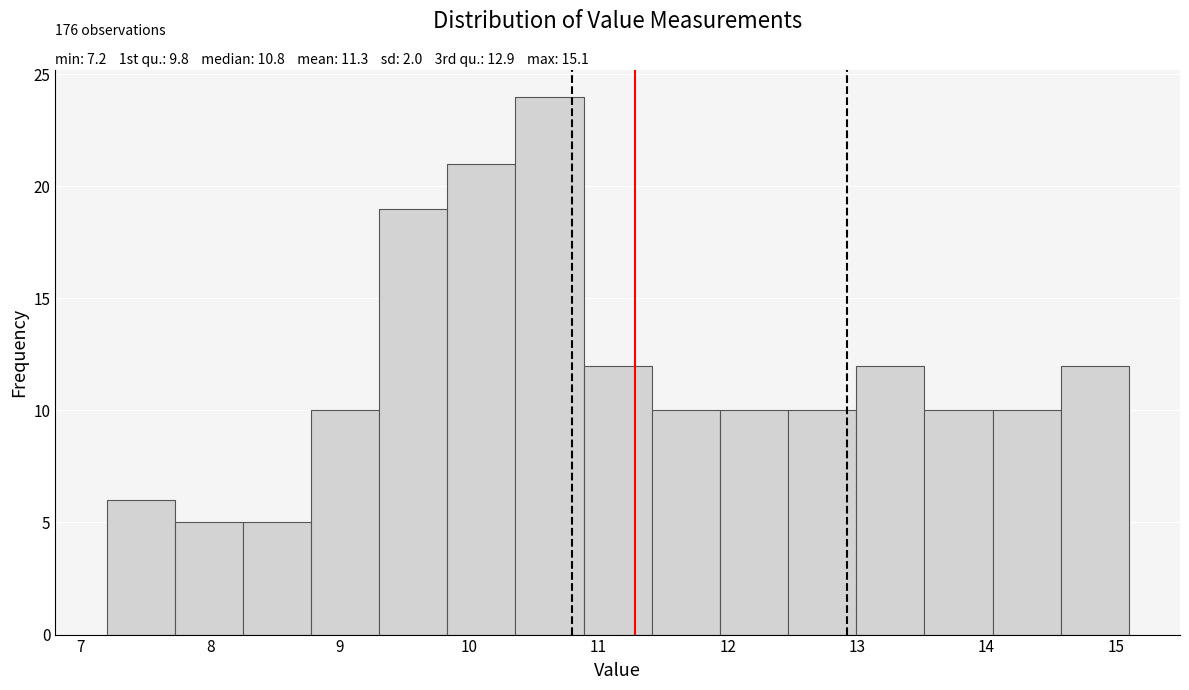

Over which range of the x-axis is the bar tallest?

10.4 to 10.9